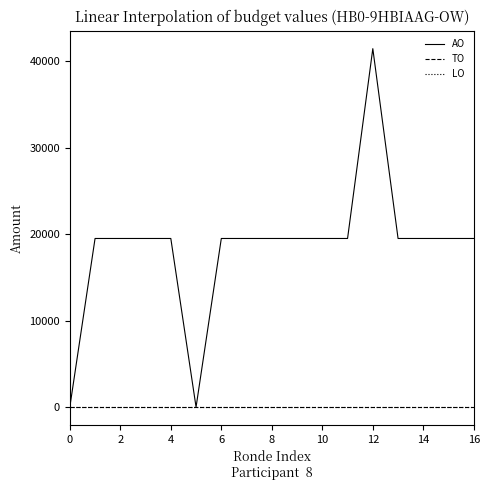

Does the chart display data point markers on the line(s)?

No